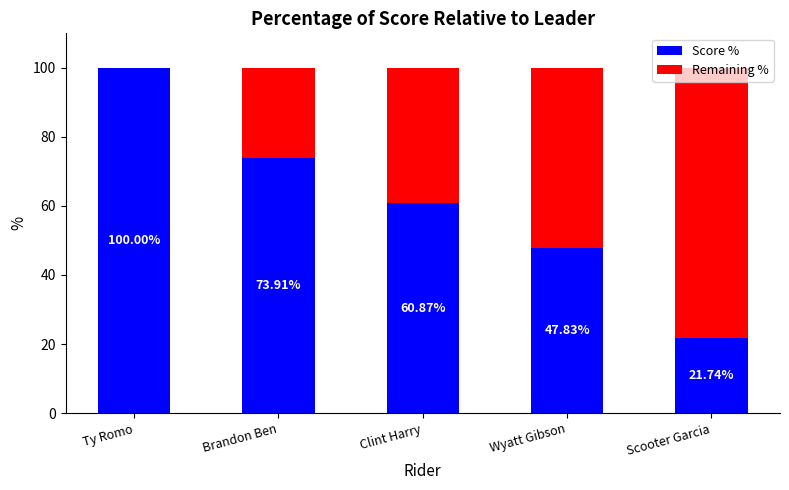

What is the total value across all series at Clint Harry?

100.0